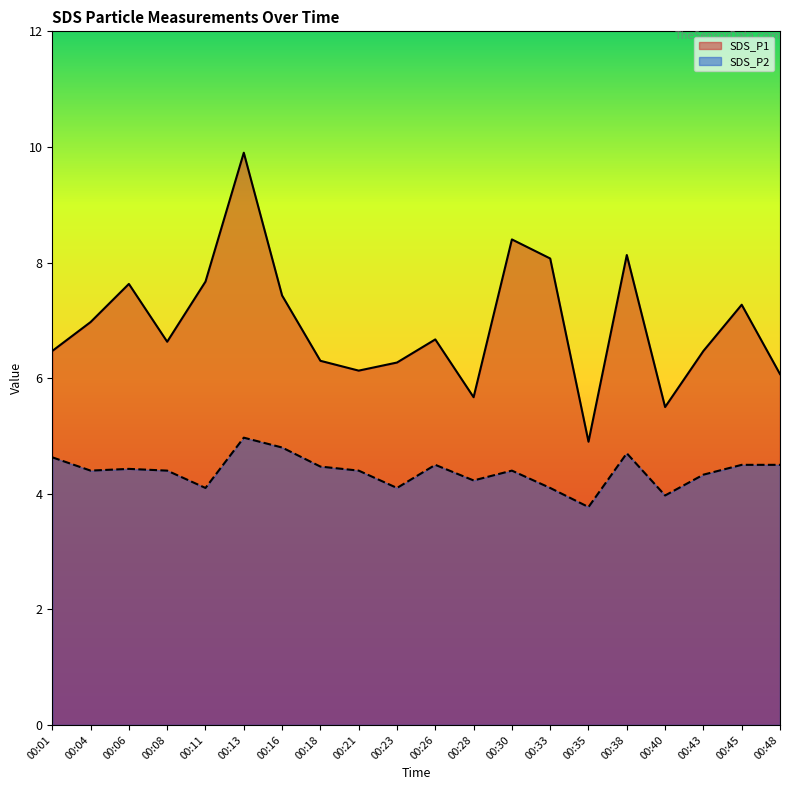

At how many categories does at least one series exceed 9?

1